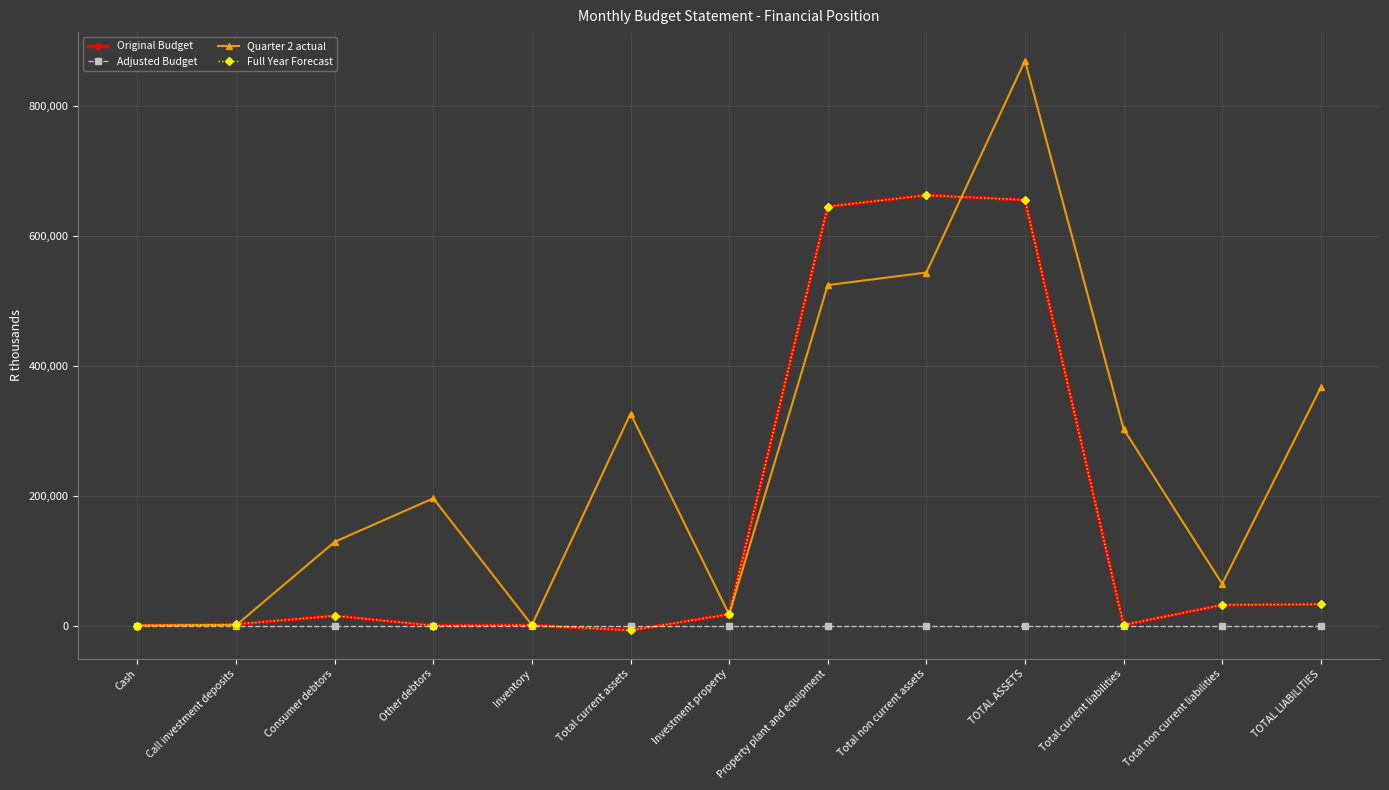

Is this an area chart (filled region under the line)?

No